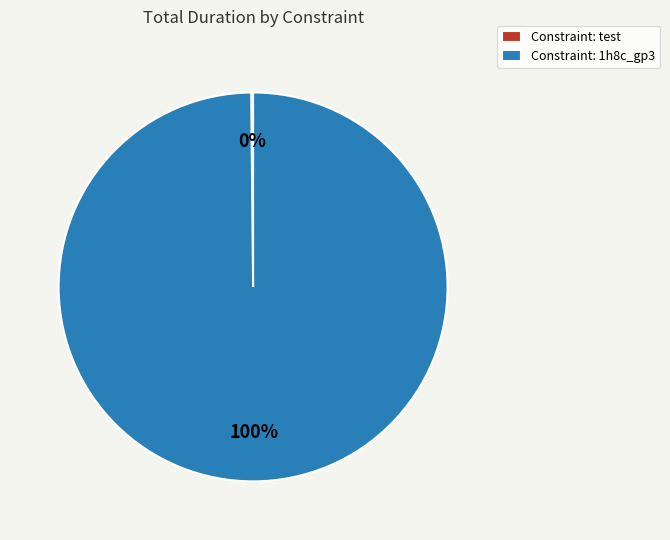

What percentage is the Constraint: 1h8c_gp3 slice, to the nearest percent?

100%